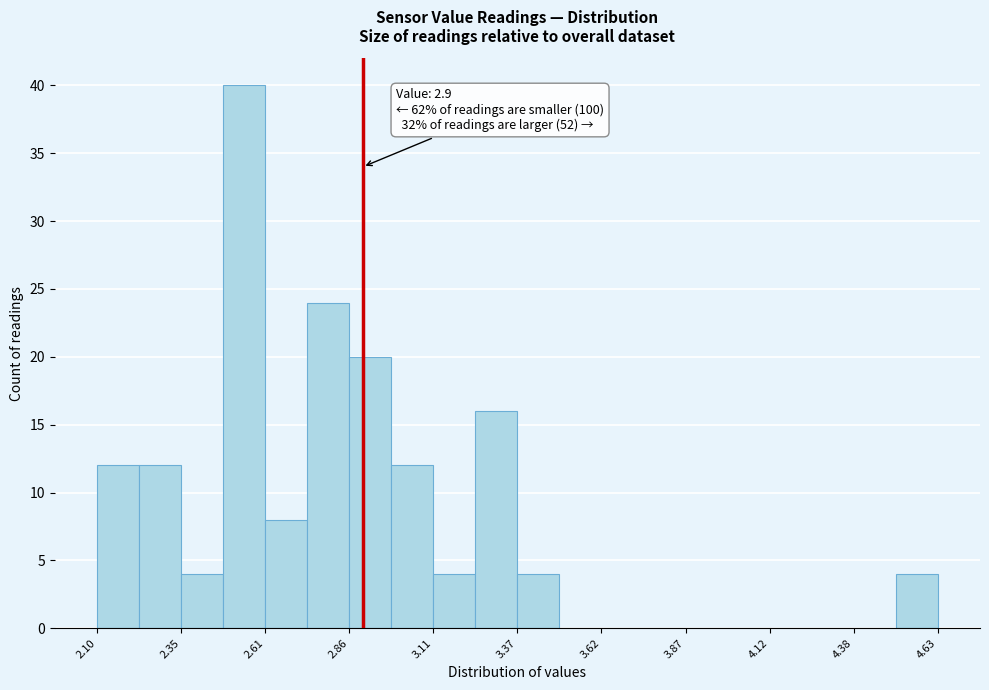

Read against the x-axis, roughly where is the centre of the tallest bar?

2.55